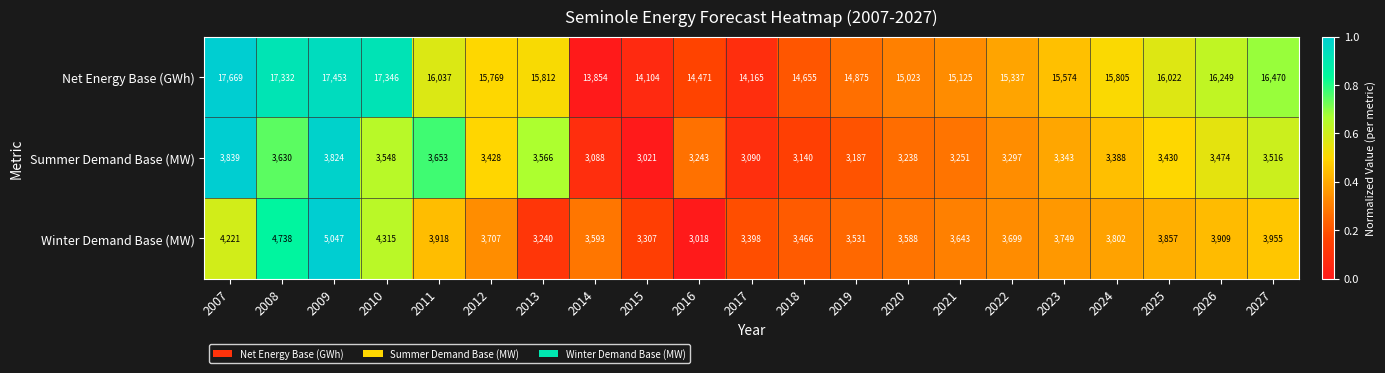

At 2025, list the series in order from smallest to largest.

Summer Demand Base (MW), Winter Demand Base (MW), Net Energy Base (GWh)